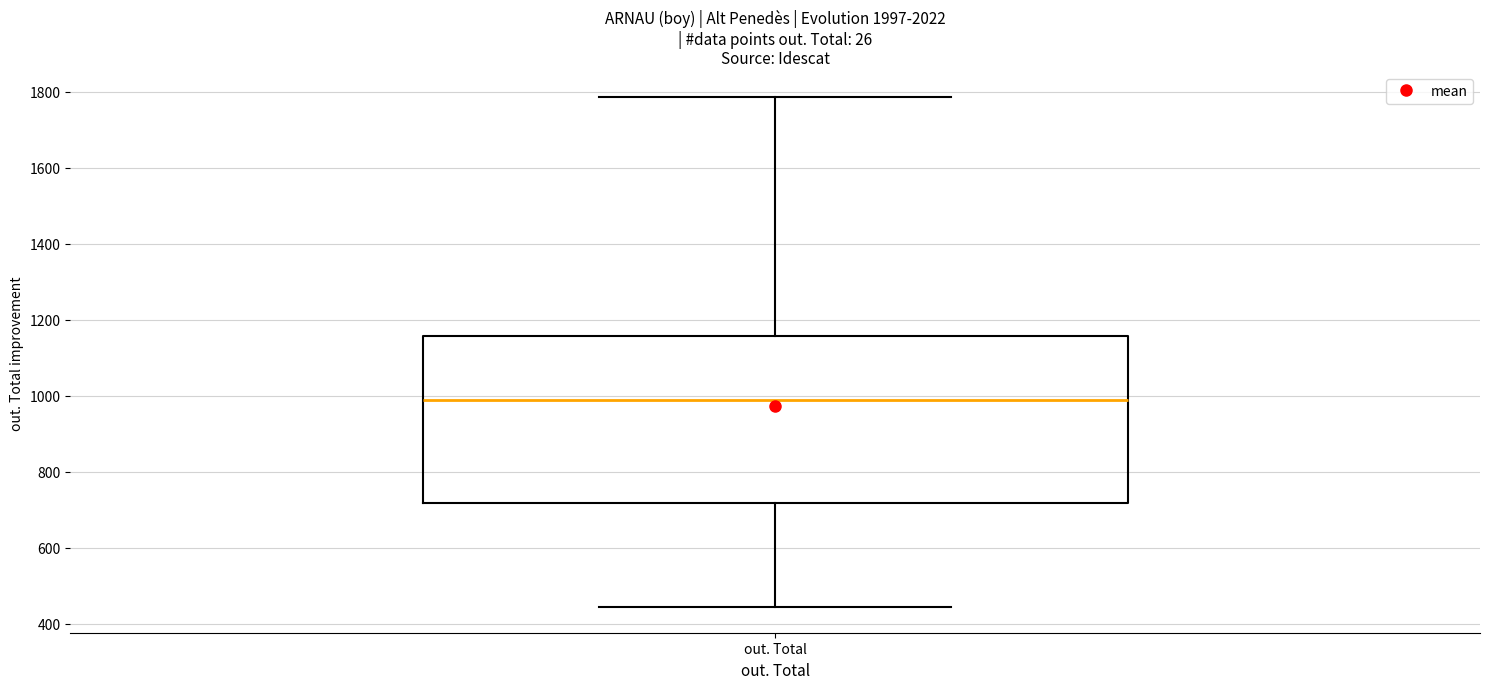

Where does the median line of the box for out. Total sit on the y-axis? The values are not printed on the chart, so give them approximately, as read against the axis.

980